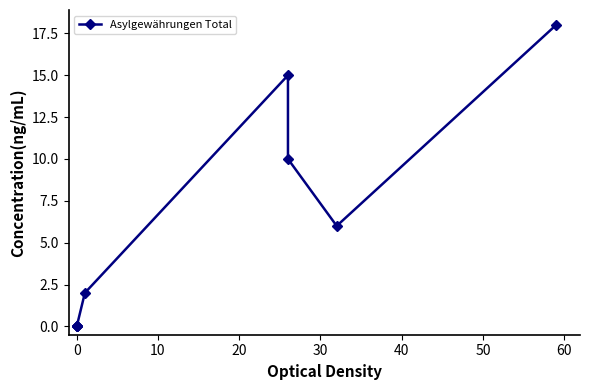

What is the greatest value displayed?

18